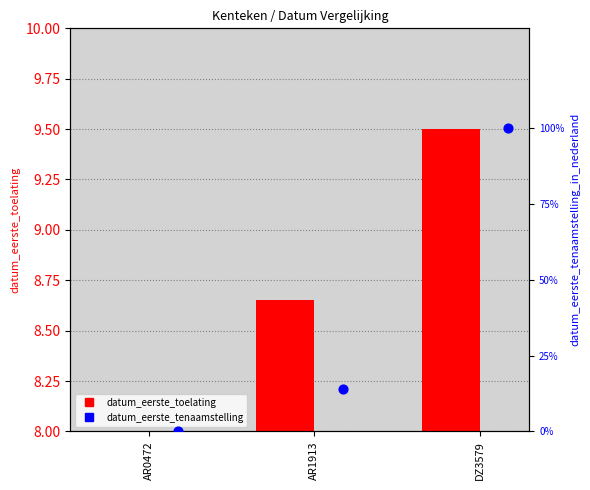

What are all the series names shown in the legend?

datum_eerste_toelating, datum_eerste_tenaamstelling_in_nederland